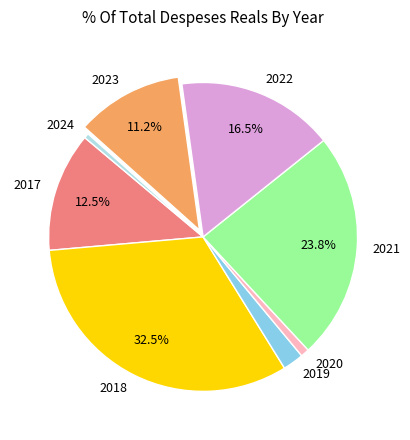

Between 2022 and 2023, which is larger?

2022